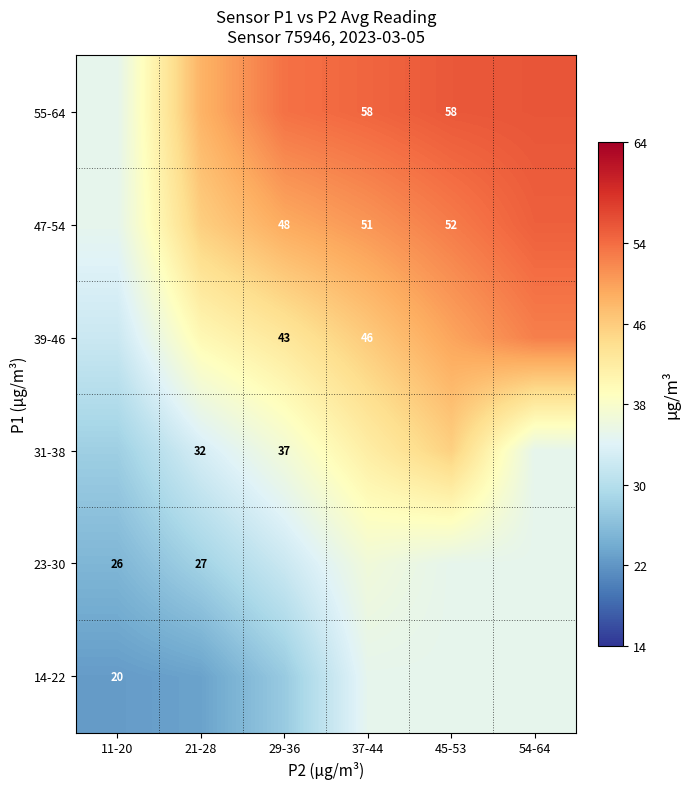

What is the spread (max minus min) of values at 11-20?

12.5